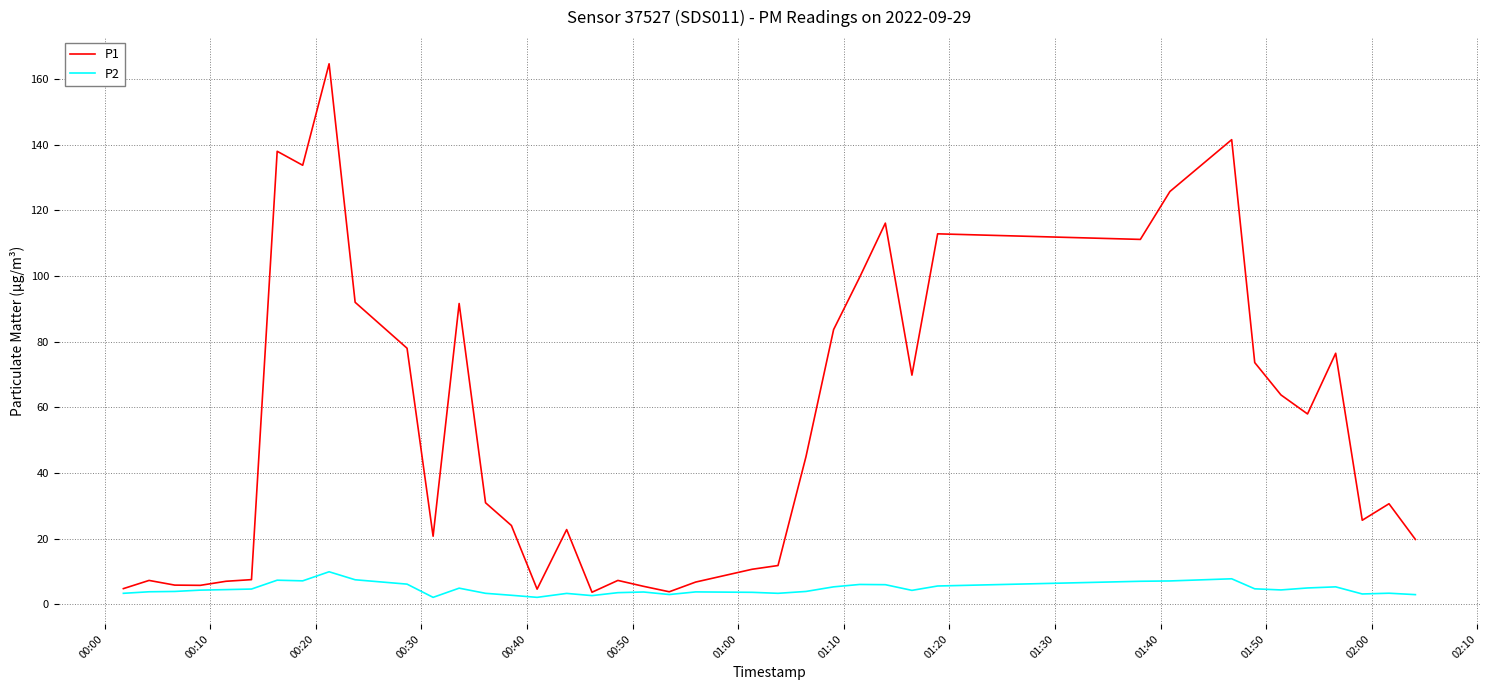

What is the greatest value displayed?

164.7